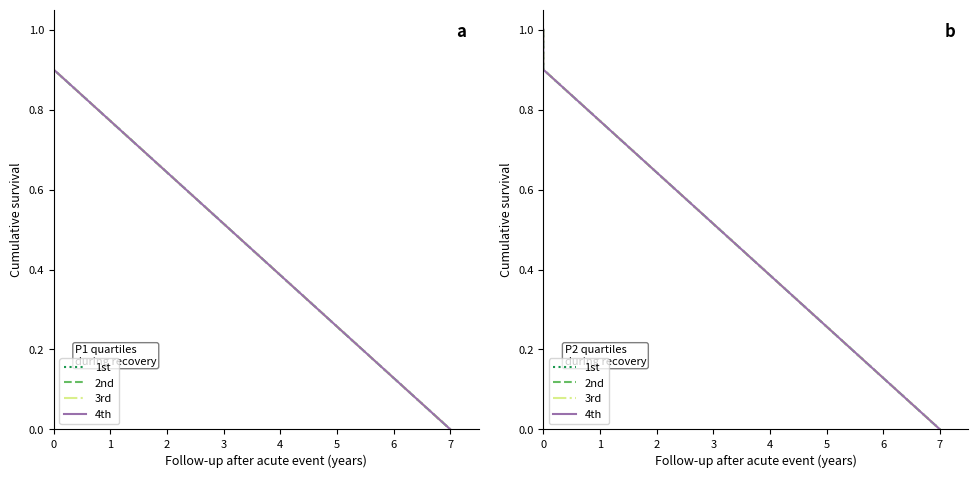

Which series has the largest range (max minus min)?

1st